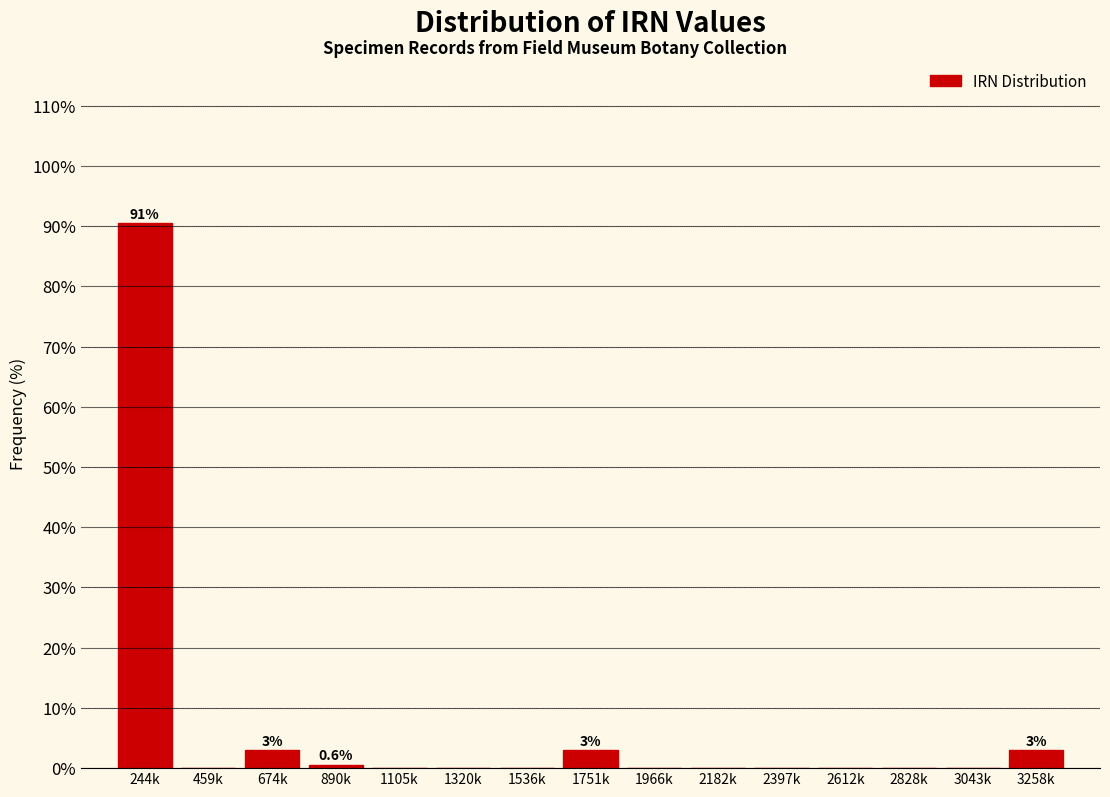

Reading right to left, extract all data points from this chart.

3258k=3.0	3043k=0.0	2828k=0.0	2612k=0.0	2397k=0.0	2182k=0.0	1966k=0.0	1751k=3.0	1536k=0.0	1320k=0.0	1105k=0.0	890k=0.6	674k=3.0	459k=0.0	244k=90.5